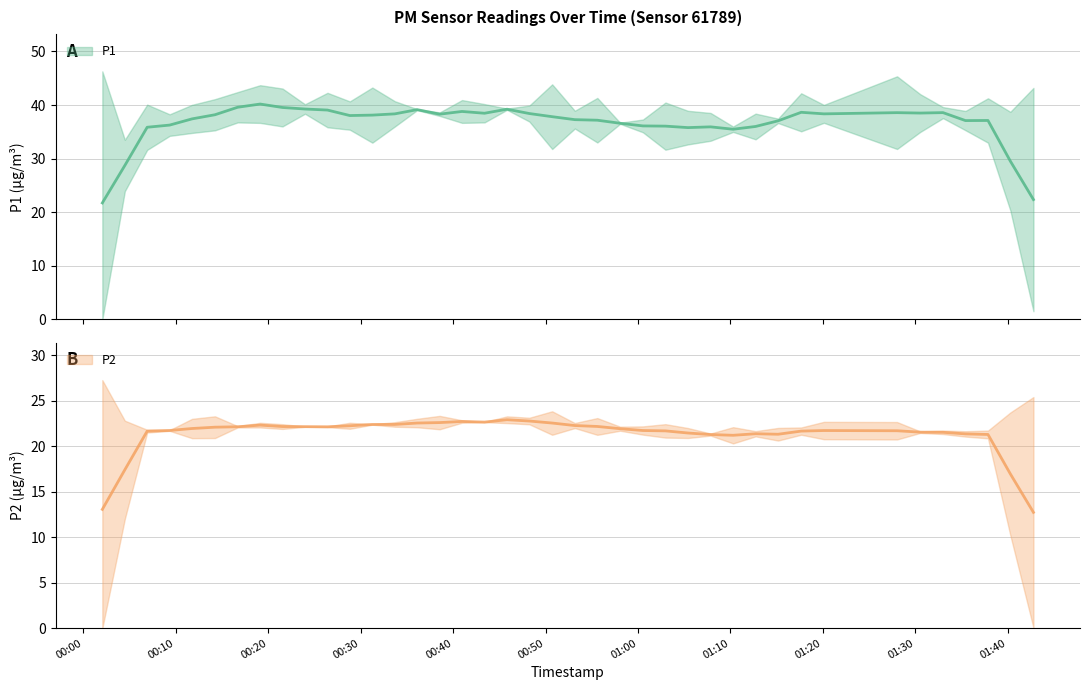

At 2023-09-12T01:30:31, list the series in order from largest to smallest.

P1, P2